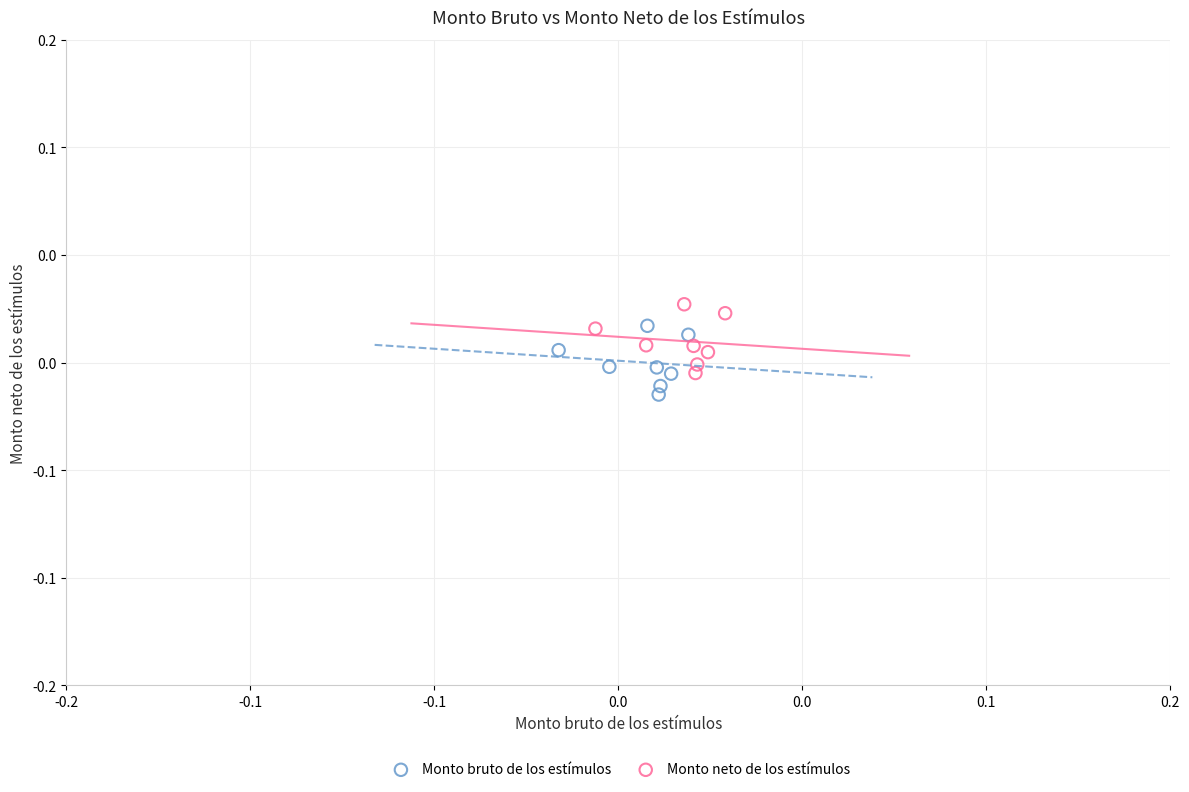

What are all the series names shown in the legend?

Monto bruto de los estímulos, Monto neto de los estímulos